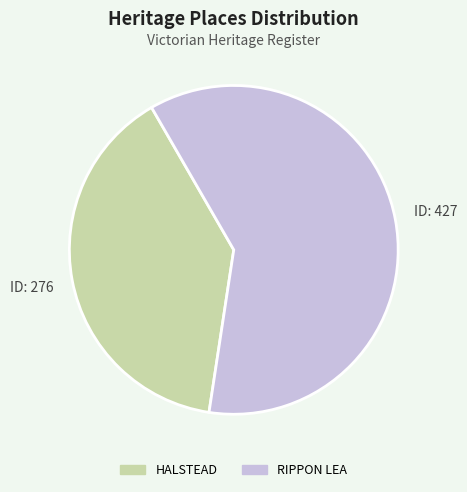

Does any single category account for the majority?

Yes